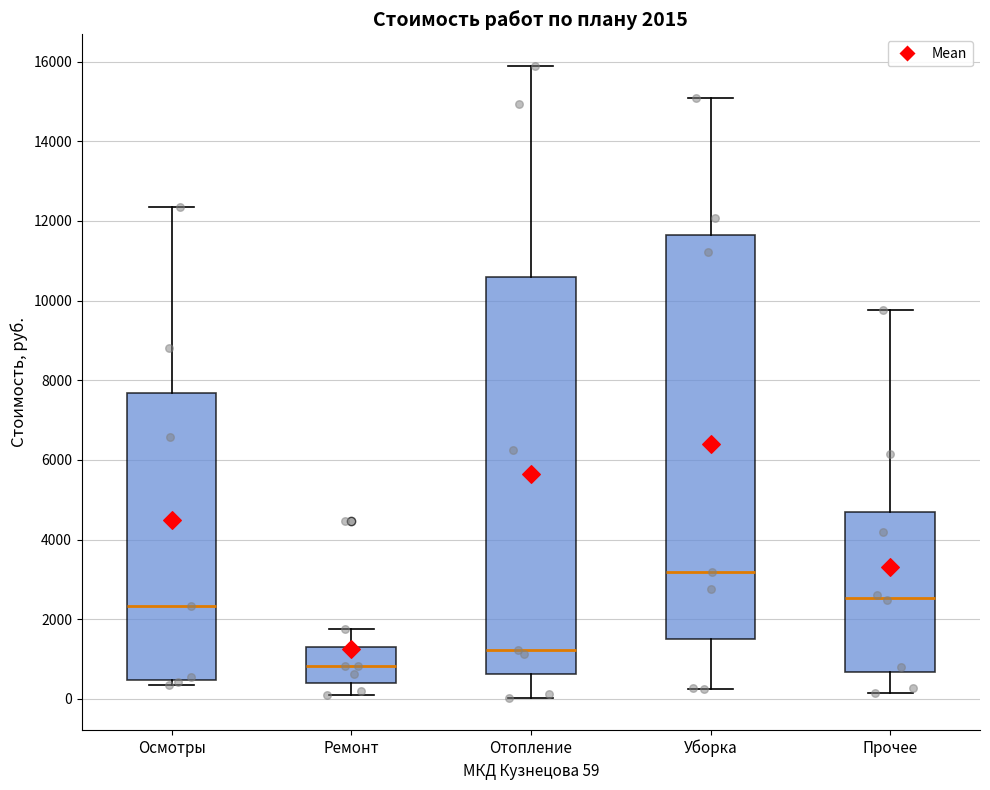

Which box has the lowest median line?

Ремонт